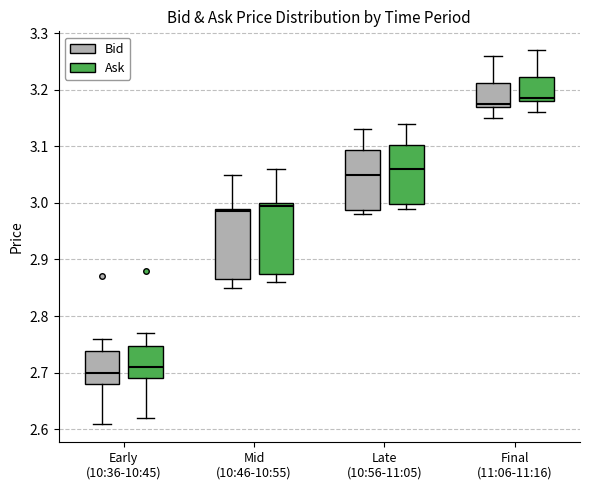

Where does the median line of the box for Early (10:36-10:45) (Bid) sit on the y-axis? The values are not printed on the chart, so give them approximately, as read against the axis.

2.70